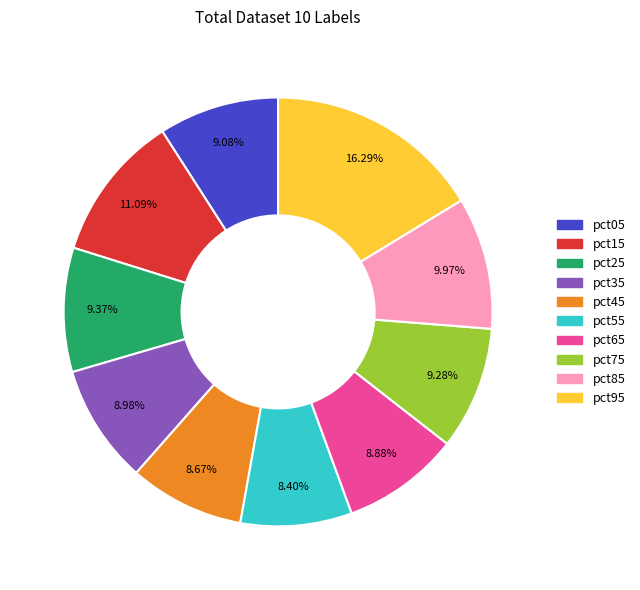

Combined, do pct65 and pct85 account for over 50%?

No